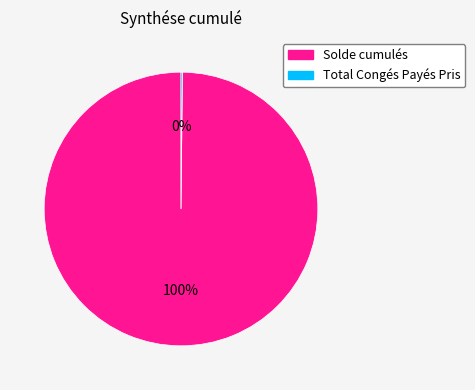

To the nearest percent, what is the average slice percentage?

50%